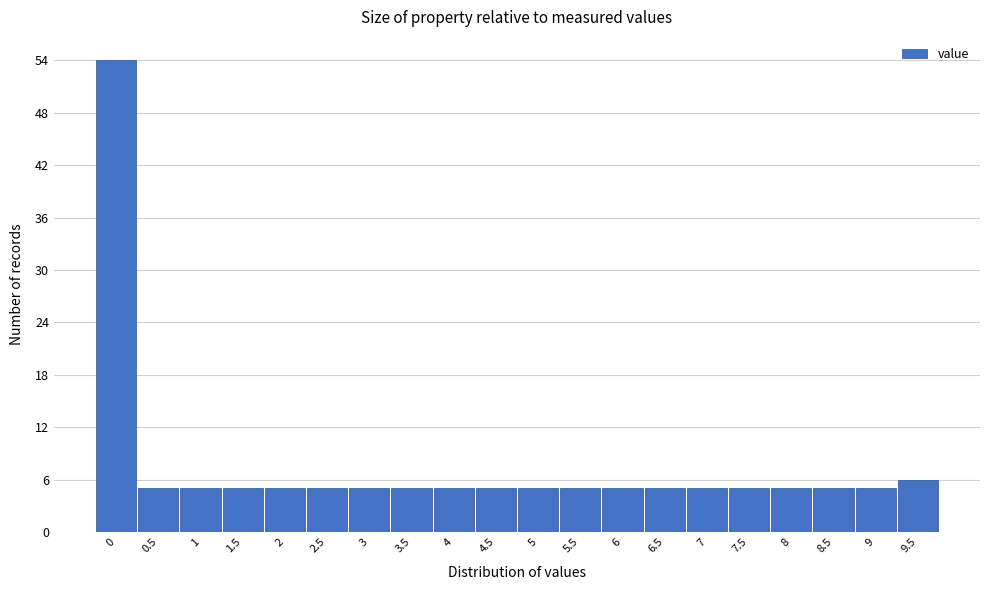

Reading left to right, extract all data points from this chart.

0=54	0.5=5	1=5	1.5=5	2=5	2.5=5	3=5	3.5=5	4=5	4.5=5	5=5	5.5=5	6=5	6.5=5	7=5	7.5=5	8=5	8.5=5	9=5	9.5=6